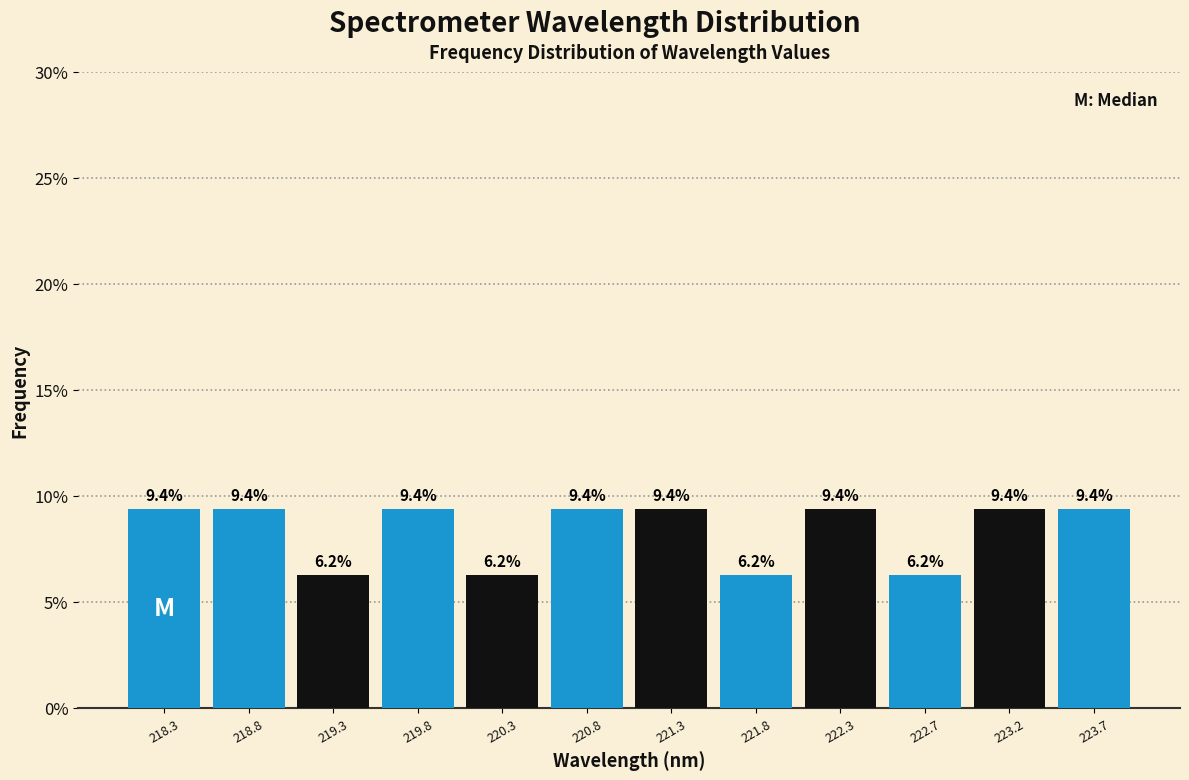

Reading left to right, transcribe this chart: for each bar, give the range it covers on the x-axis and its height. The bar edges are not printed on the chart, so give them approximately, as read against the axis.

218.05 to 218.55: 9.4
218.55 to 219.05: 9.4
219.05 to 219.55: 6.2
219.55 to 220.05: 9.4
220.05 to 220.55: 6.2
220.55 to 221.00: 9.4
221.00 to 221.50: 9.4
221.50 to 222.00: 6.2
222.00 to 222.50: 9.4
222.50 to 223.00: 6.2
223.00 to 223.50: 9.4
223.50 to 224.00: 9.4